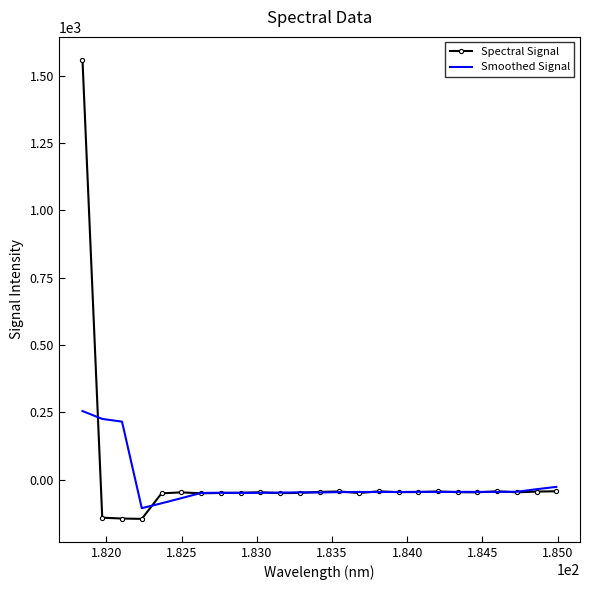

Which series has the widest spread of values?

Spectral Signal